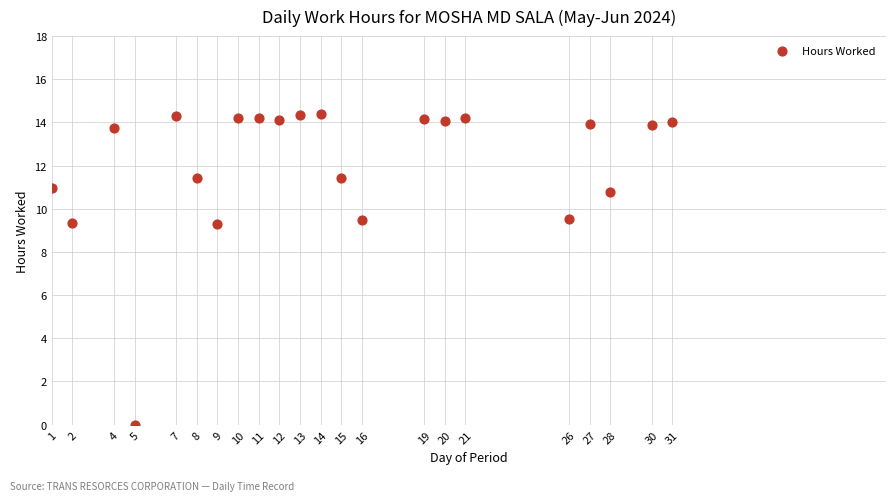

What is the range of X values (max minus min)?

30.0